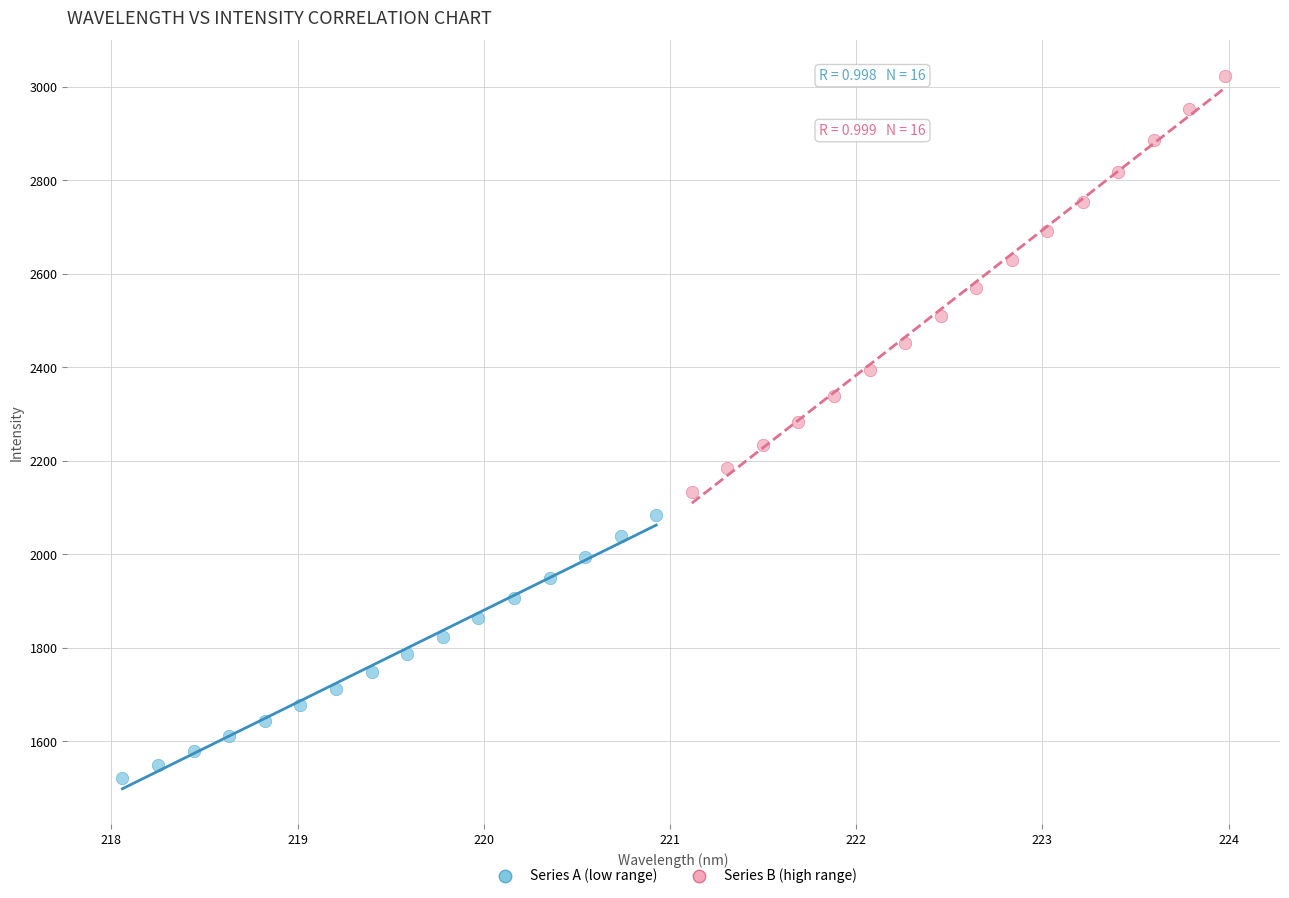

Which series has the widest spread of Y values?

Series B (high range)